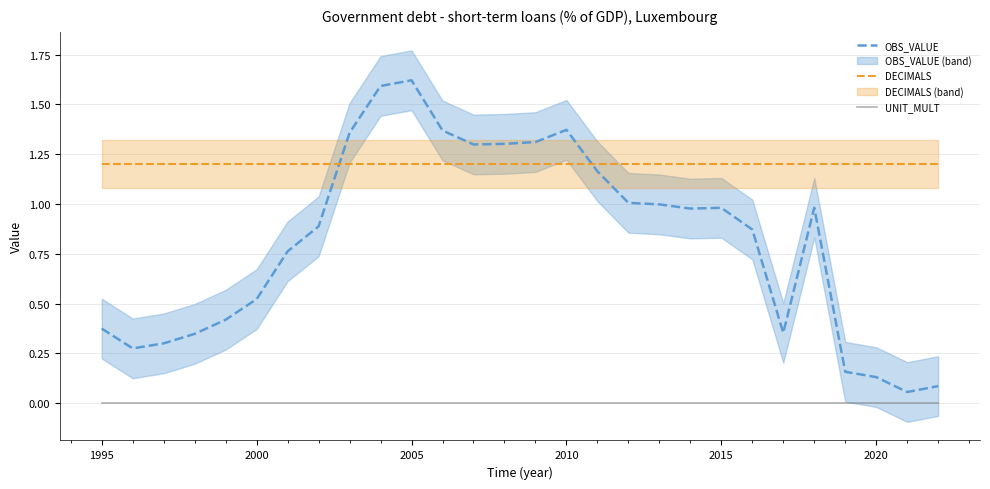

Does the chart display data point markers on the line(s)?

No